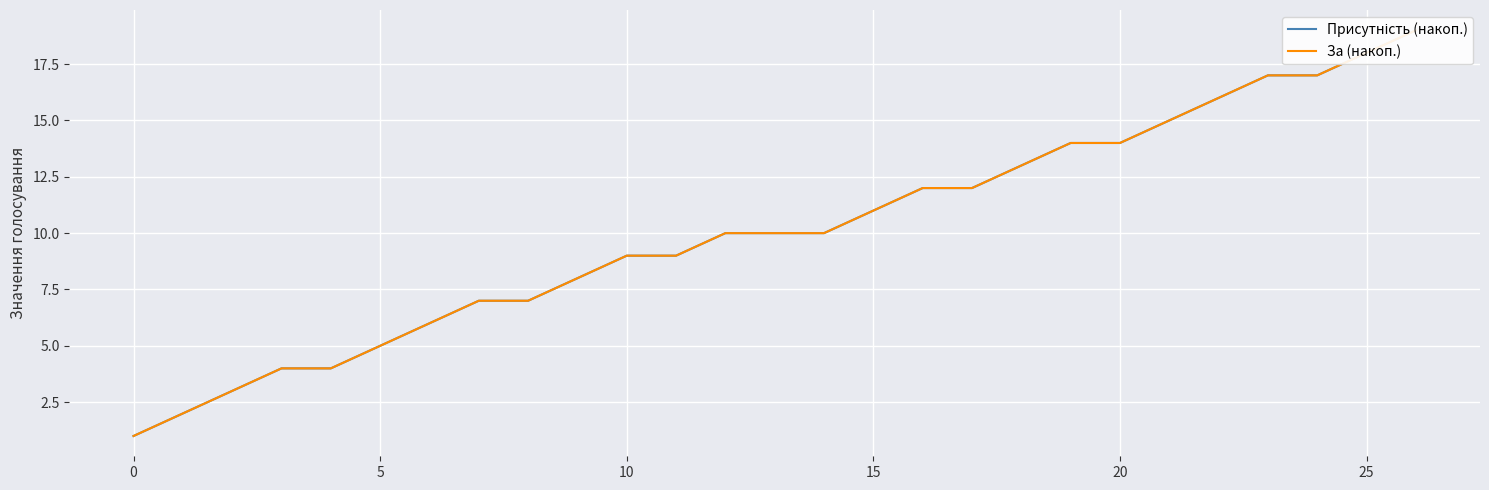

The value of Присутність (накоп.) at 9 is 5. True or false?

False